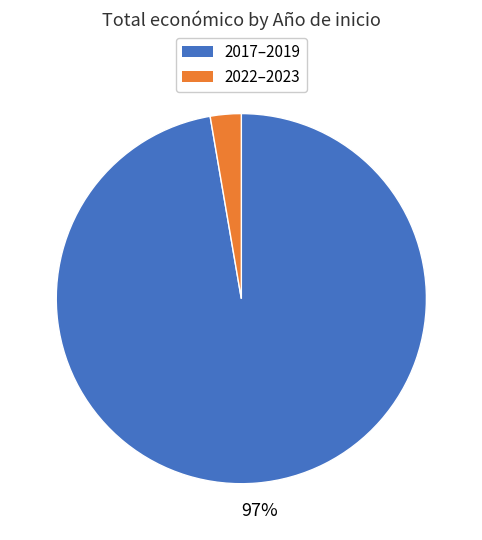

Is there a majority slice in this chart?

Yes